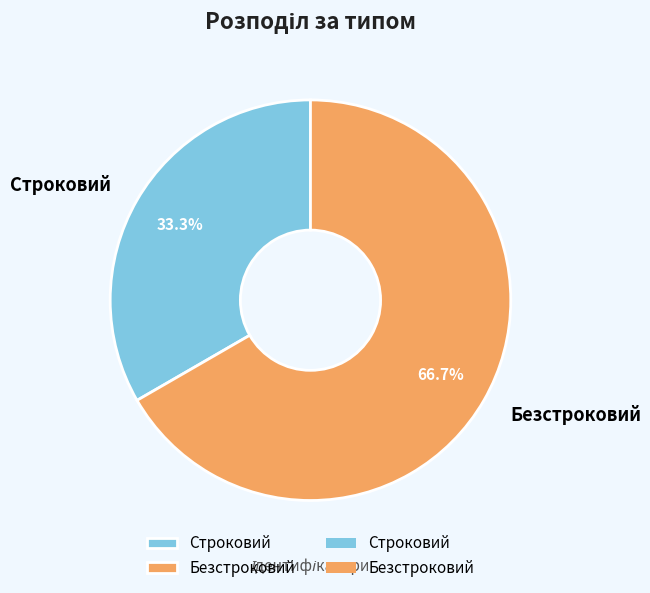

What is the ratio of the value at Безстроковий to the value at Строковий?

2.0